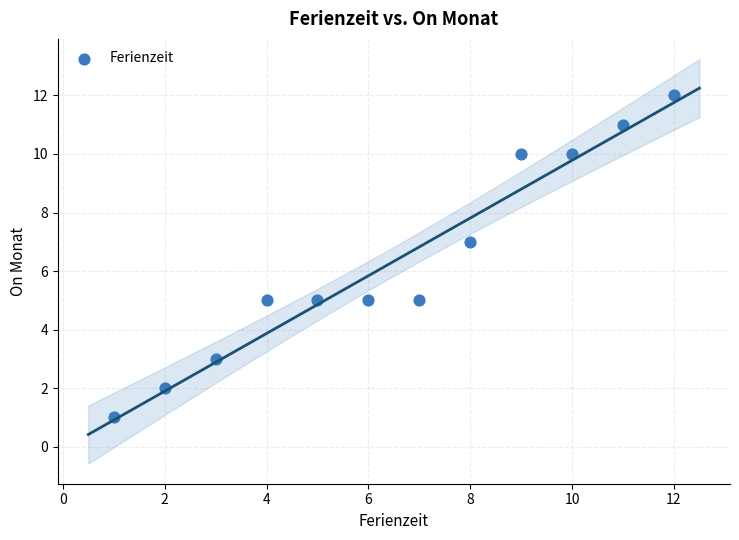

What is the range of Y values (max minus min)?

11